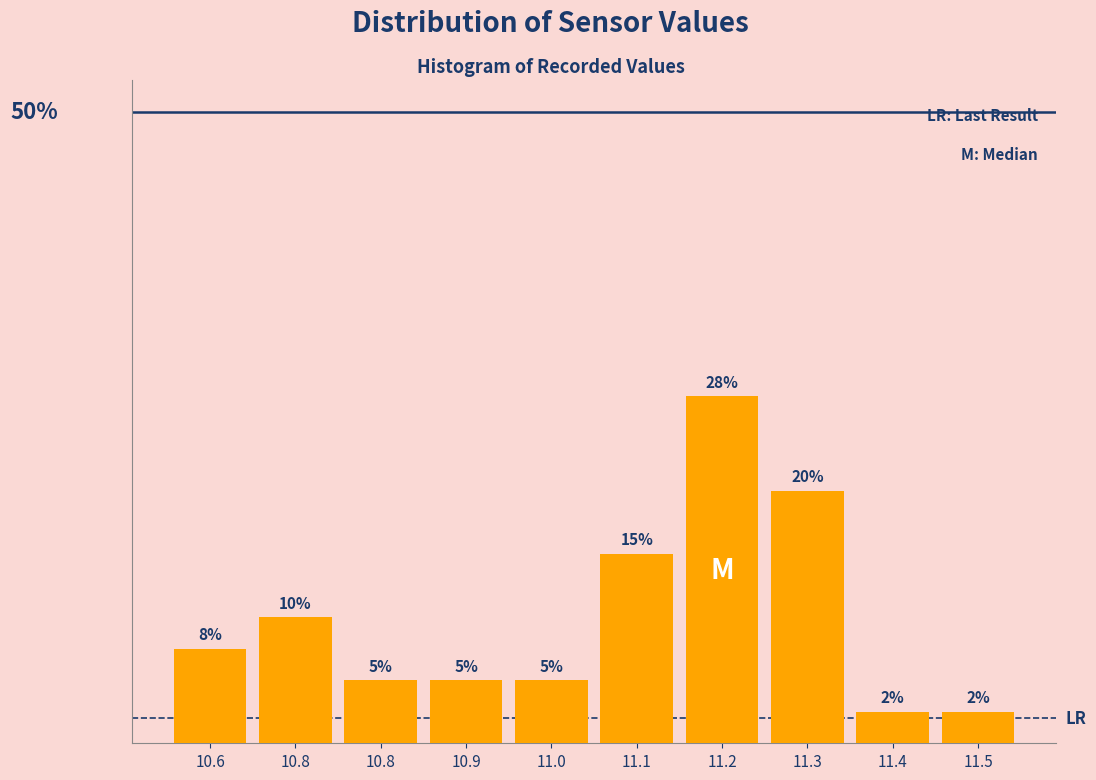

Are the bars horizontal?

No